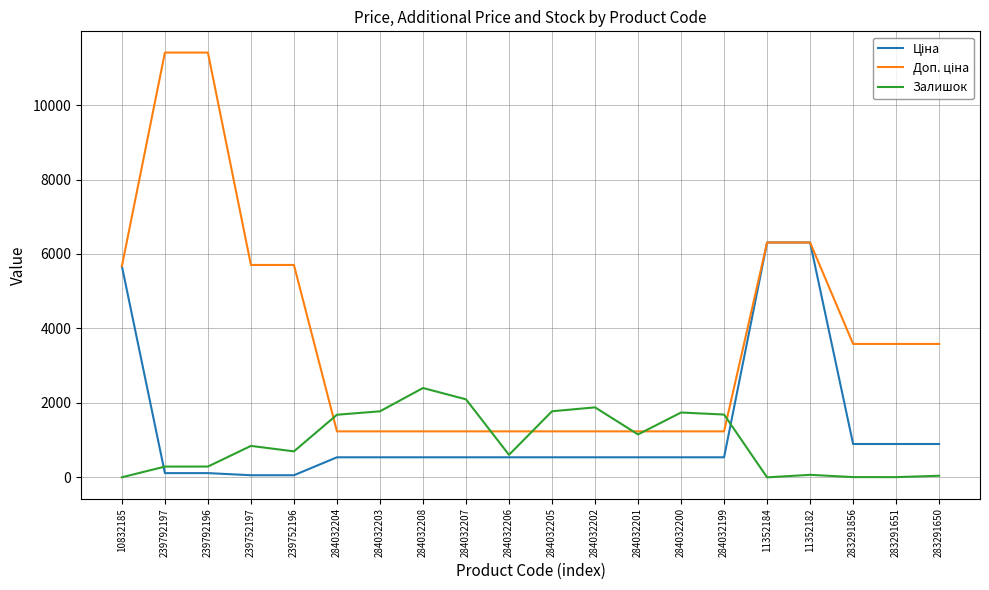

What is the spread (max minus min) of values at 284032200?

1203.0